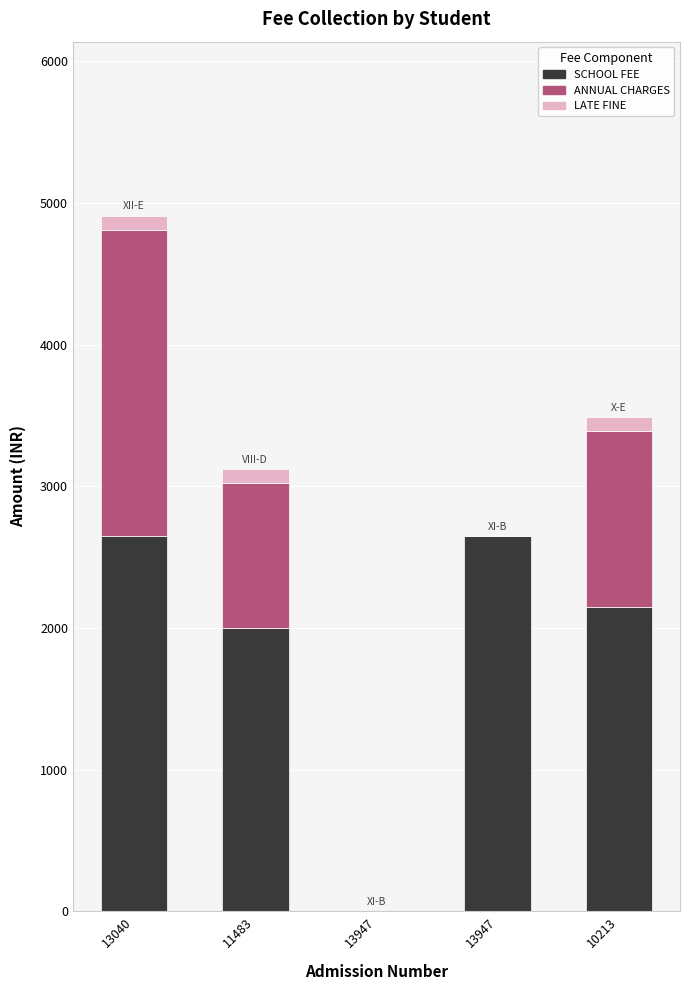

How many categories are shown in the chart?

5